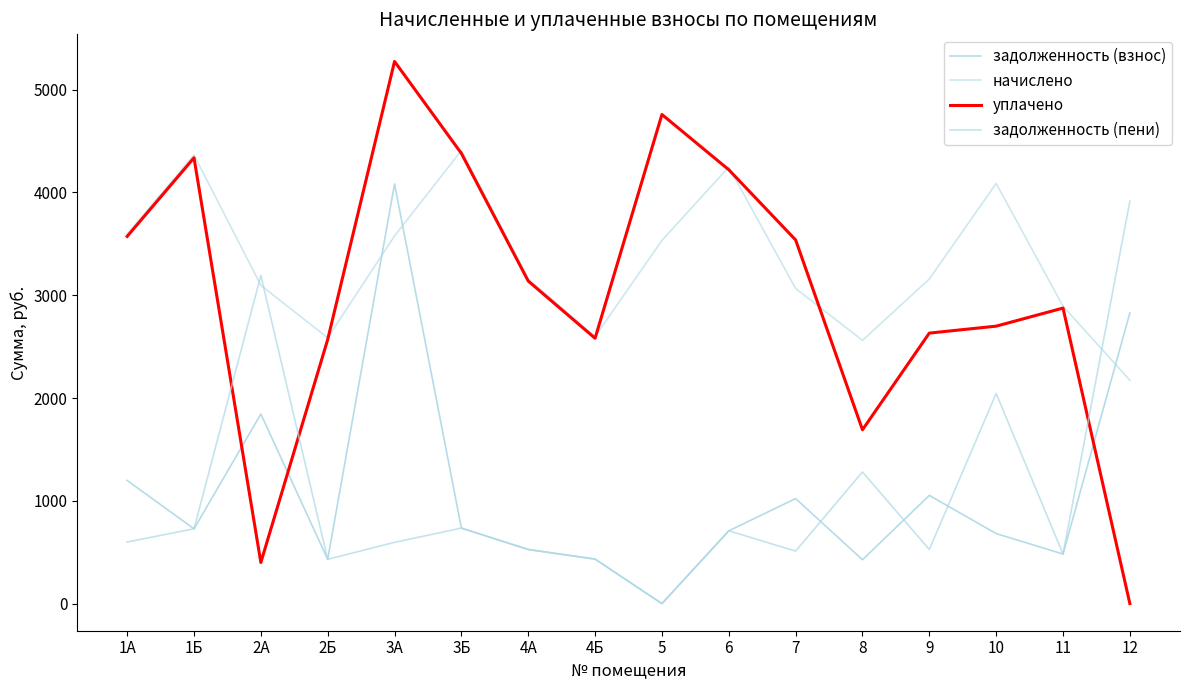

What is the maximum value shown in the chart?

5274.4